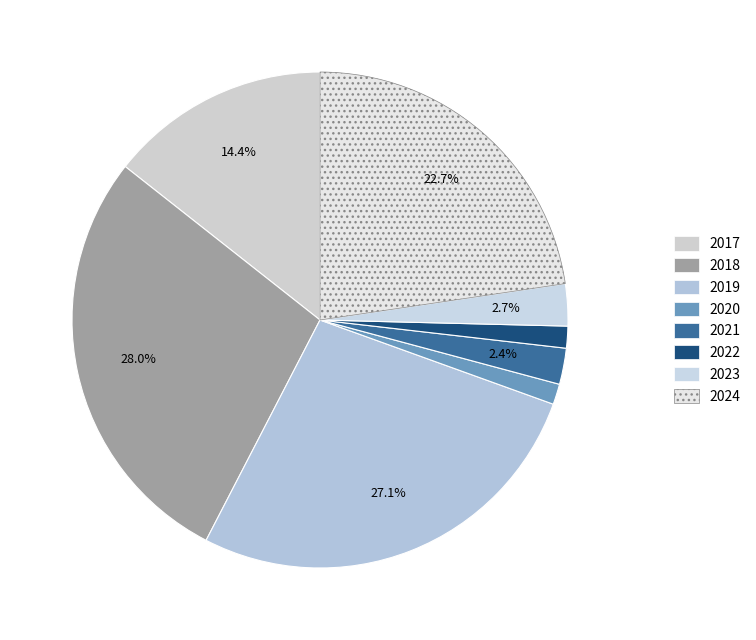

How many segments does this pie chart have?

8